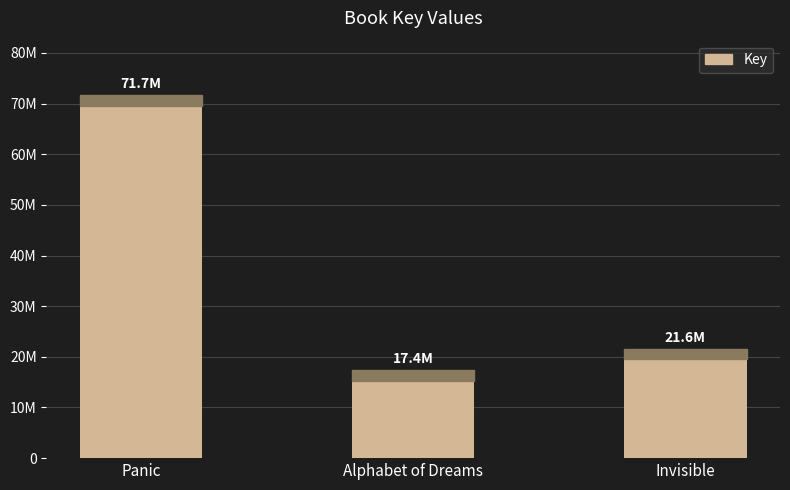

Are the bars horizontal?

No